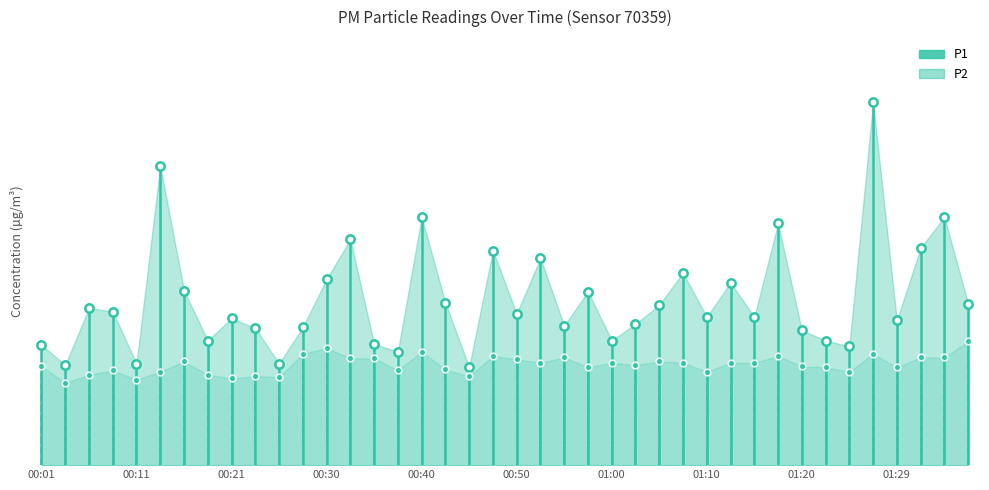

True or false: P2 and P1 intersect in this chart.

False